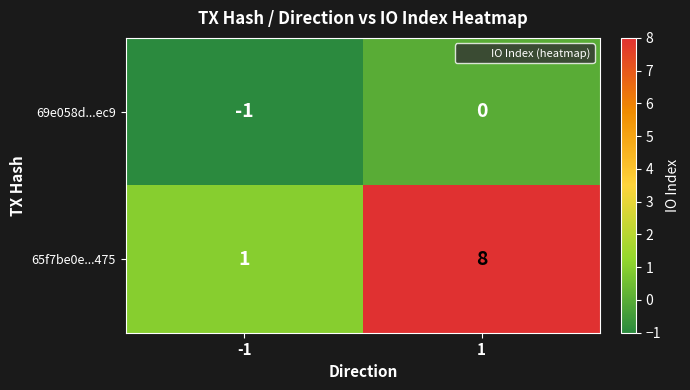

What is the difference between the 65f7be0e...475 values at 1 and -1?

7